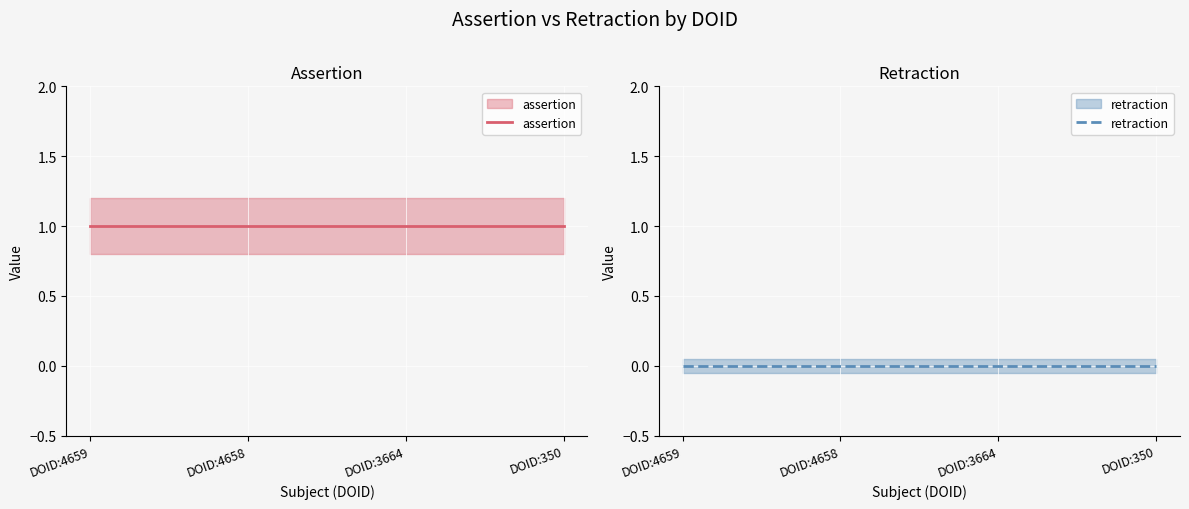

Is it true that assertion equals 1 at DOID:350?

True